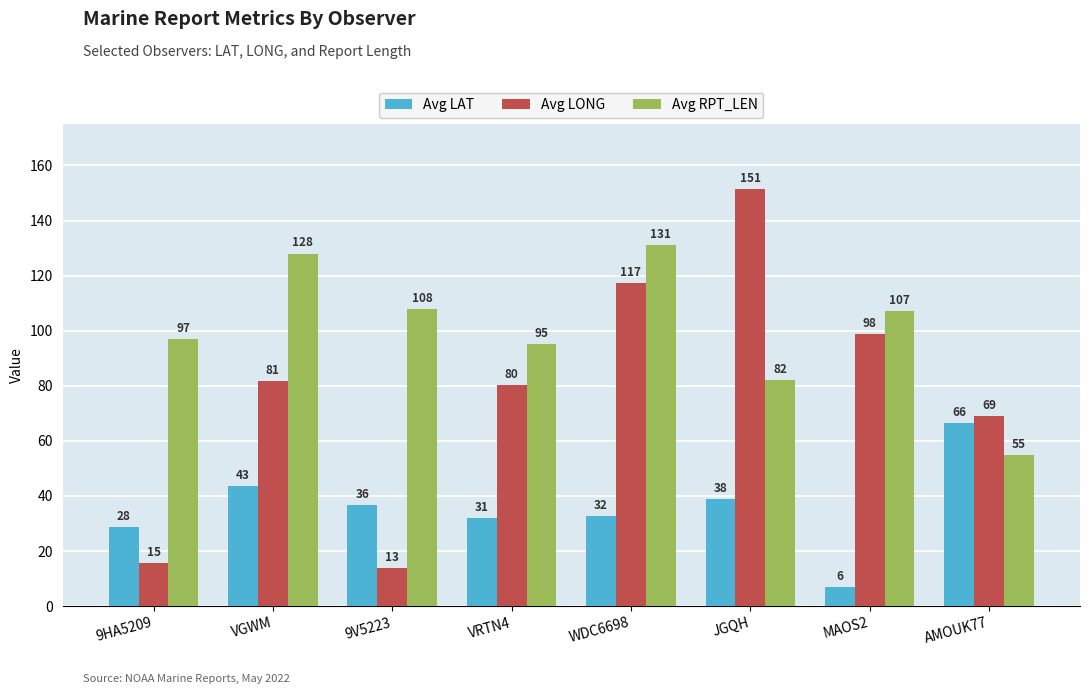

Where is Avg LONG nearest to the value 82?

VGWM